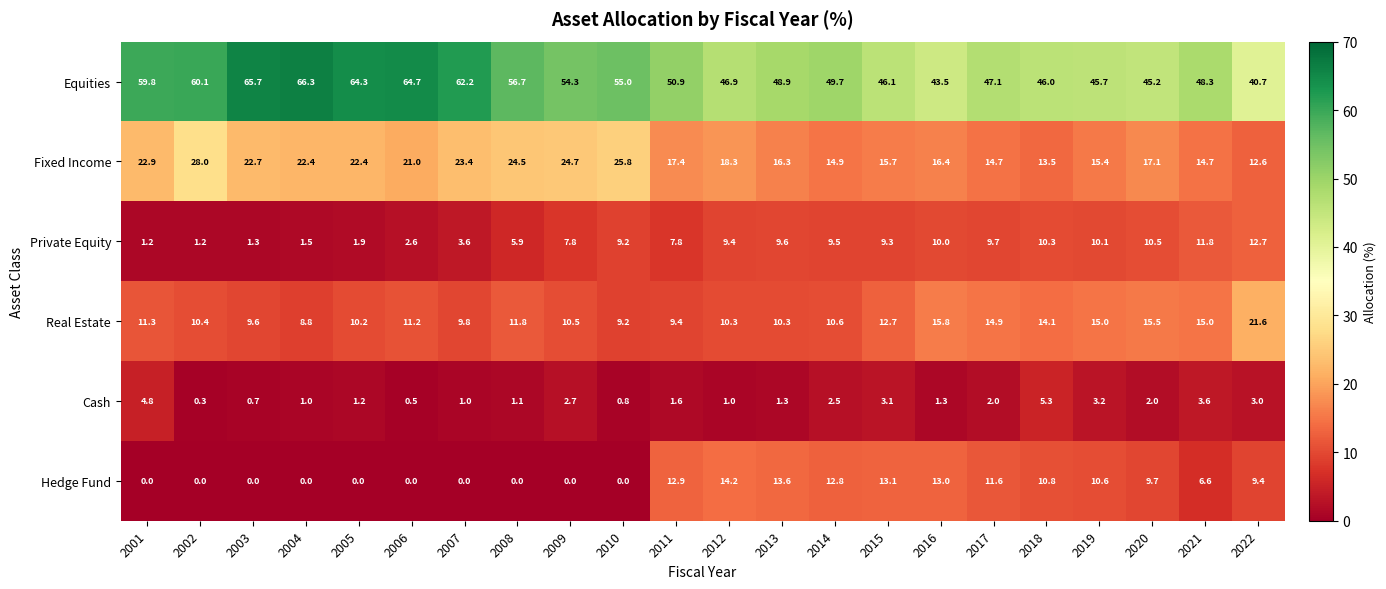

What is the difference between the Cash values at 2016 and 2014?

1.2